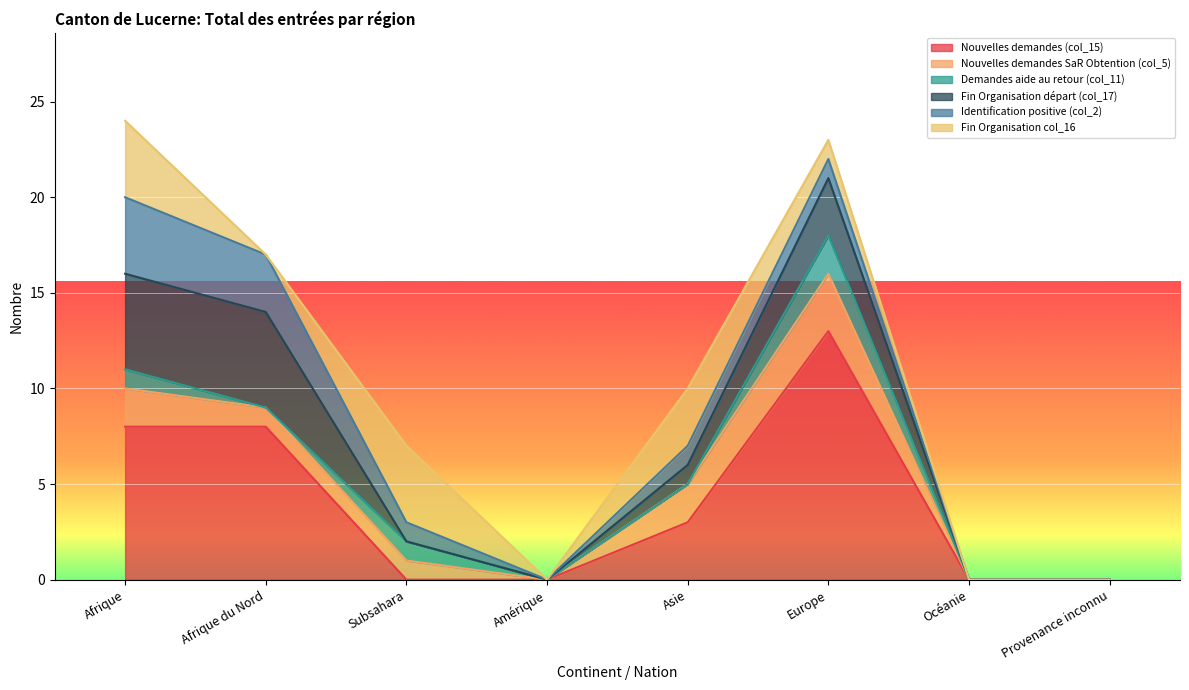

Does the chart display data point markers on the line(s)?

No